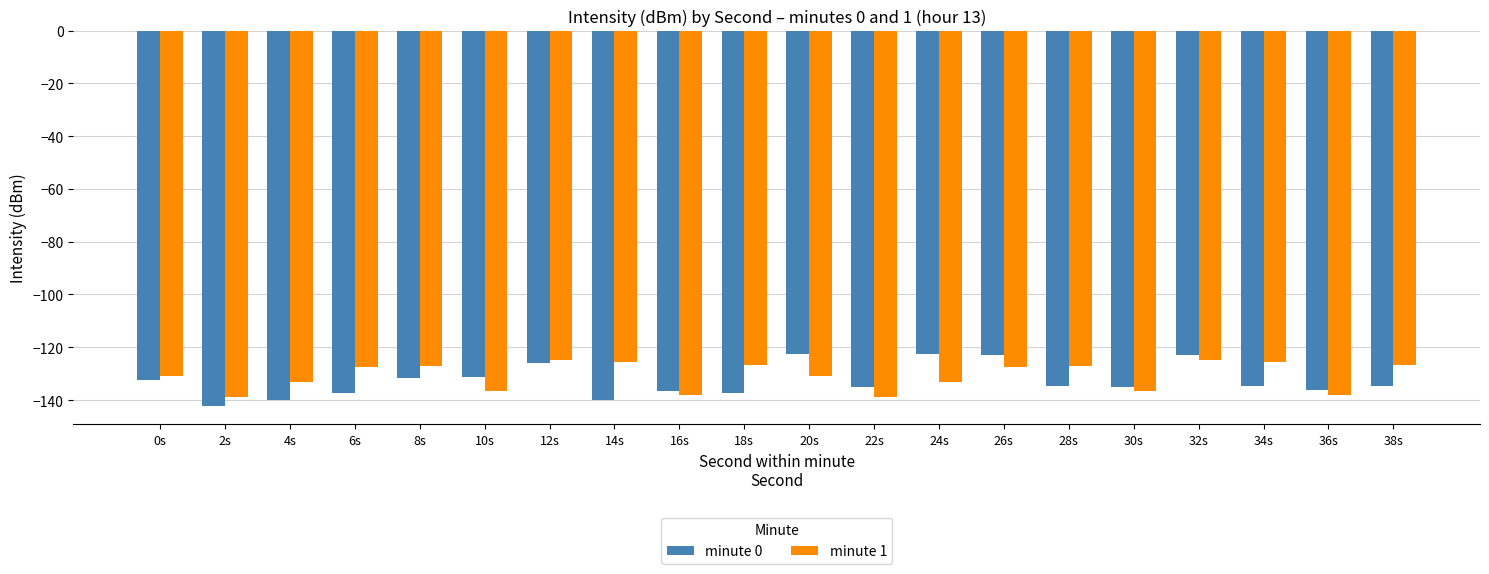

What is the difference between the second highest and minimum values in the minute 0 series?

19.5